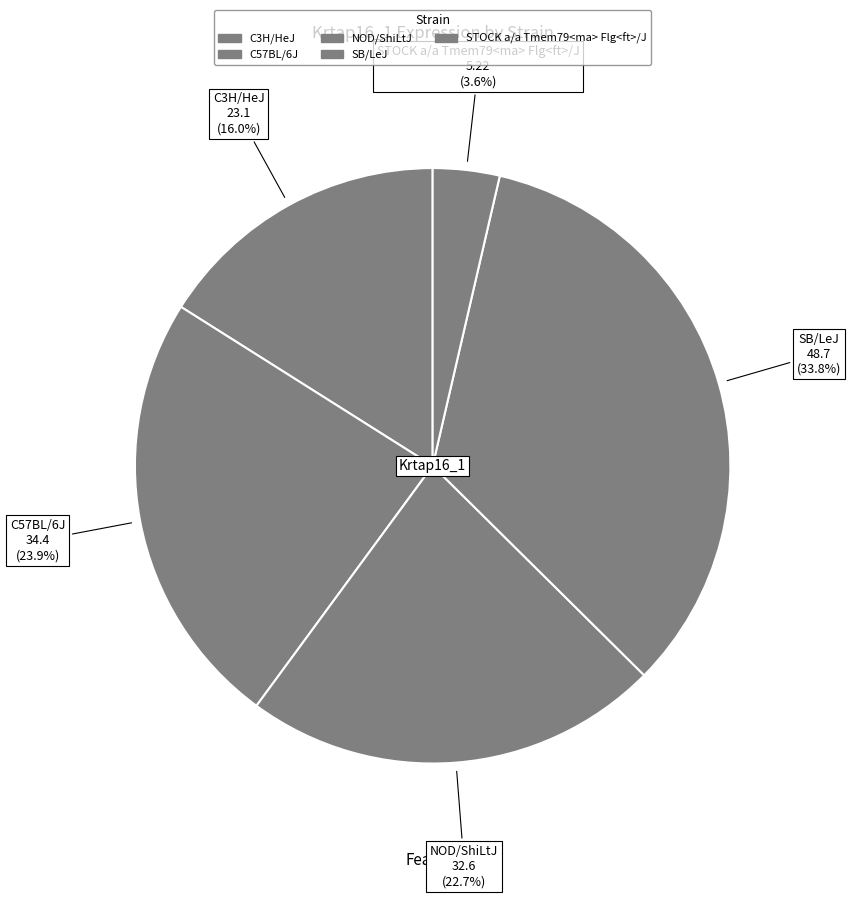

Is there any slice that represents more than half of the pie?

No